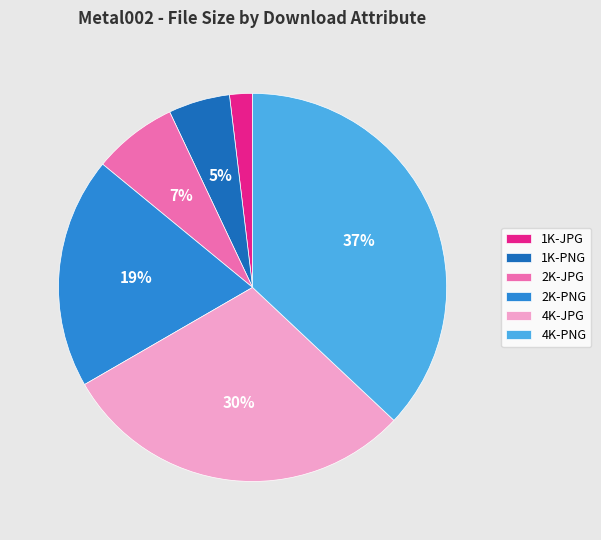

Which has a higher value, 1K-JPG or 4K-JPG?

4K-JPG